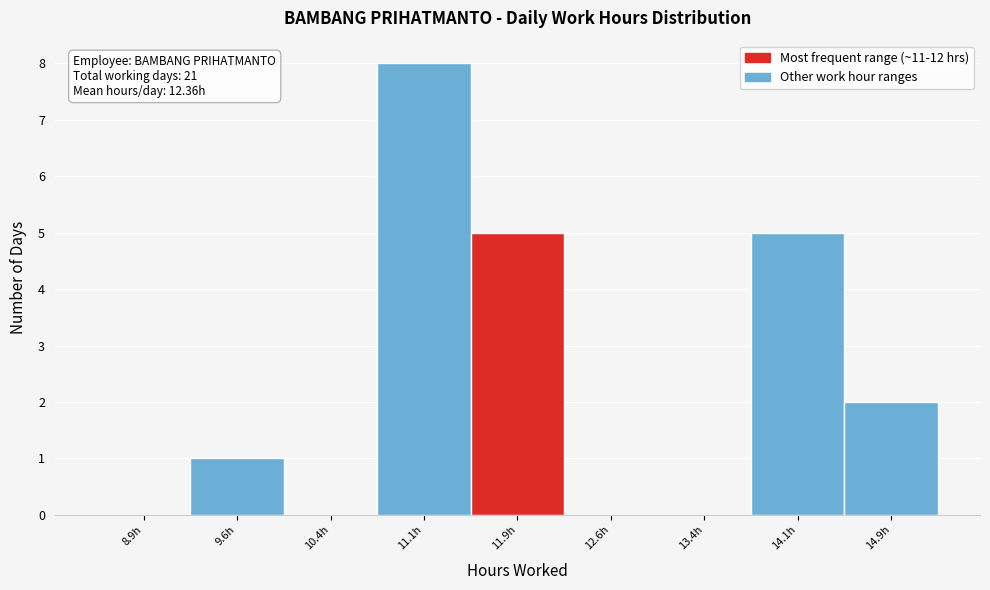

Which range on the x-axis has the tallest bar?

10.75 to 11.50